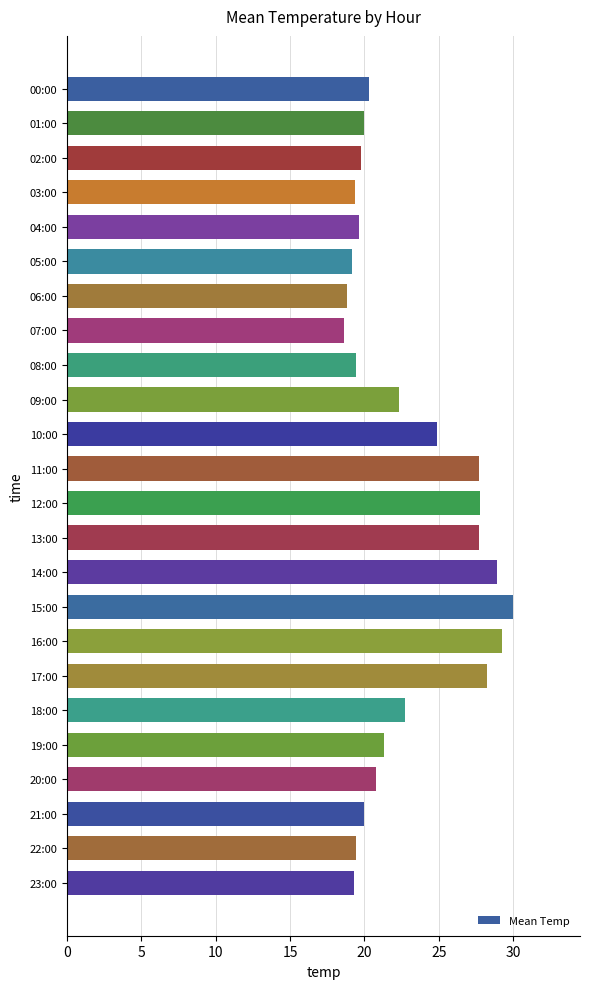

Does the chart contain any negative values?

No